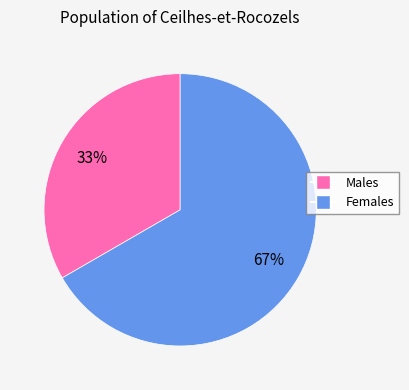

To the nearest percent, what is the average slice percentage?

50%